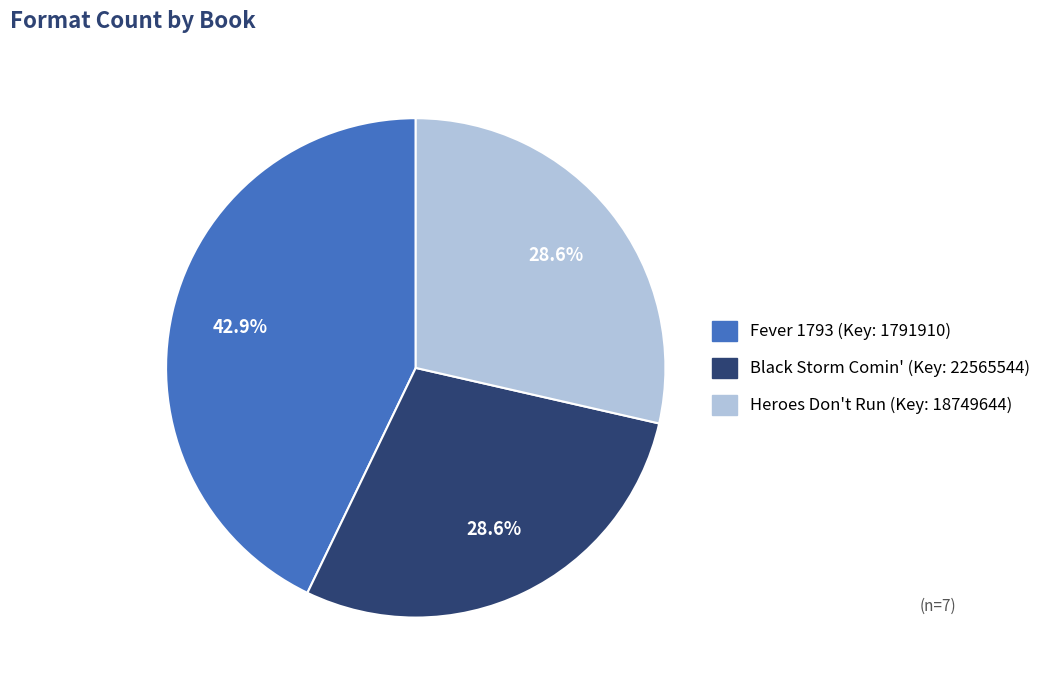

What percentage is the Fever 1793 slice, to the nearest percent?

43%